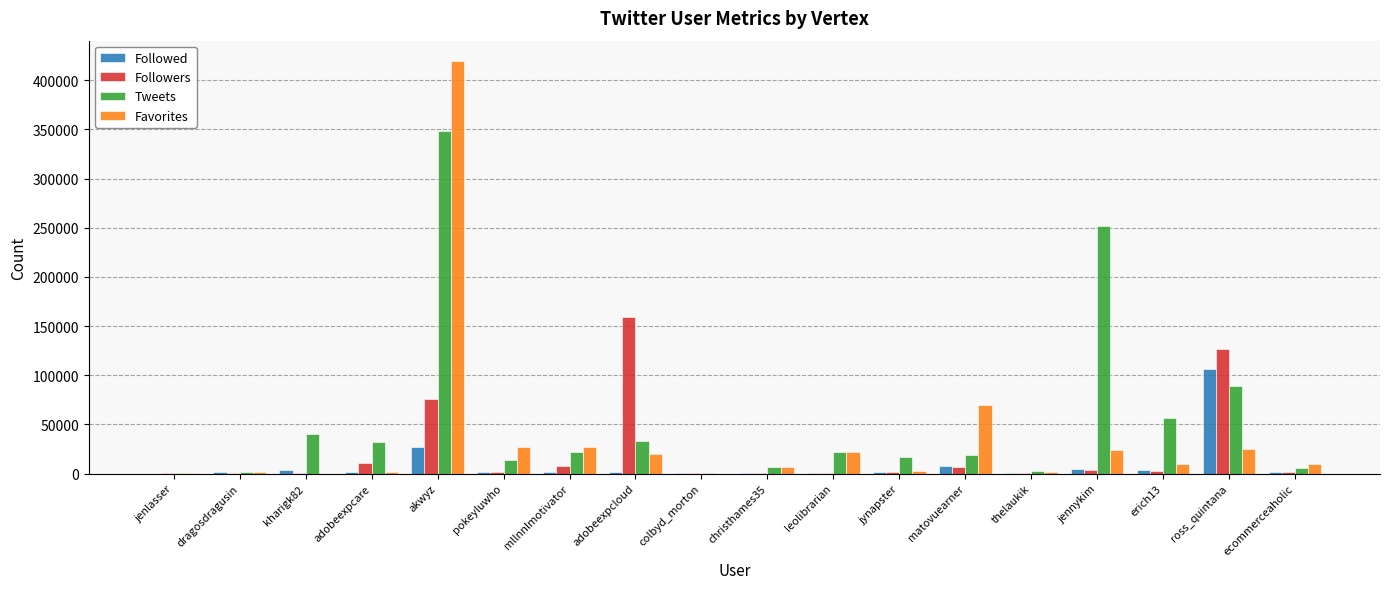

How many data points does each series have?

18